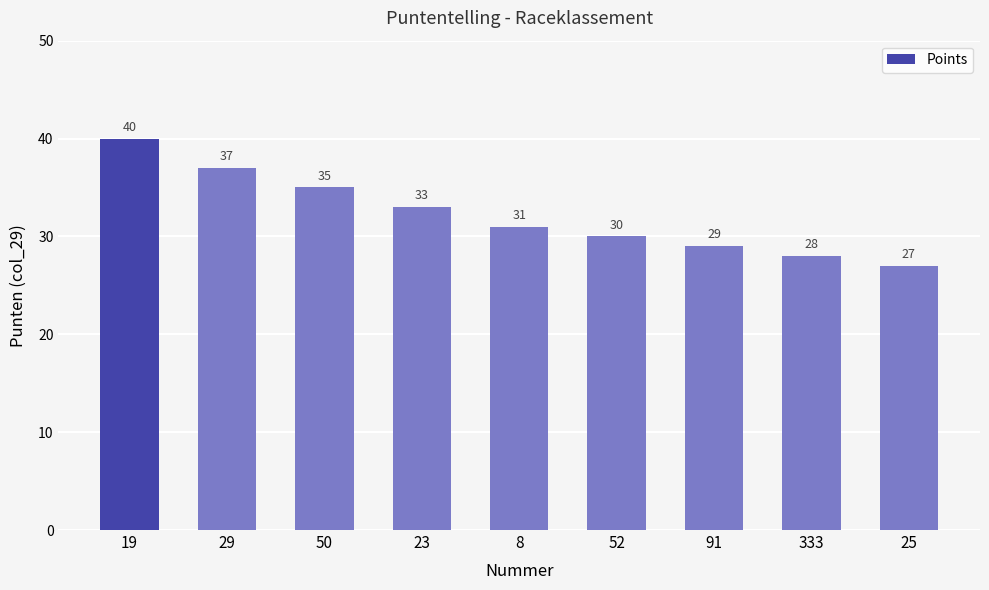

Reading left to right, what are all the values shown in this chart?

19=40	29=37	50=35	23=33	8=31	52=30	91=29	333=28	25=27